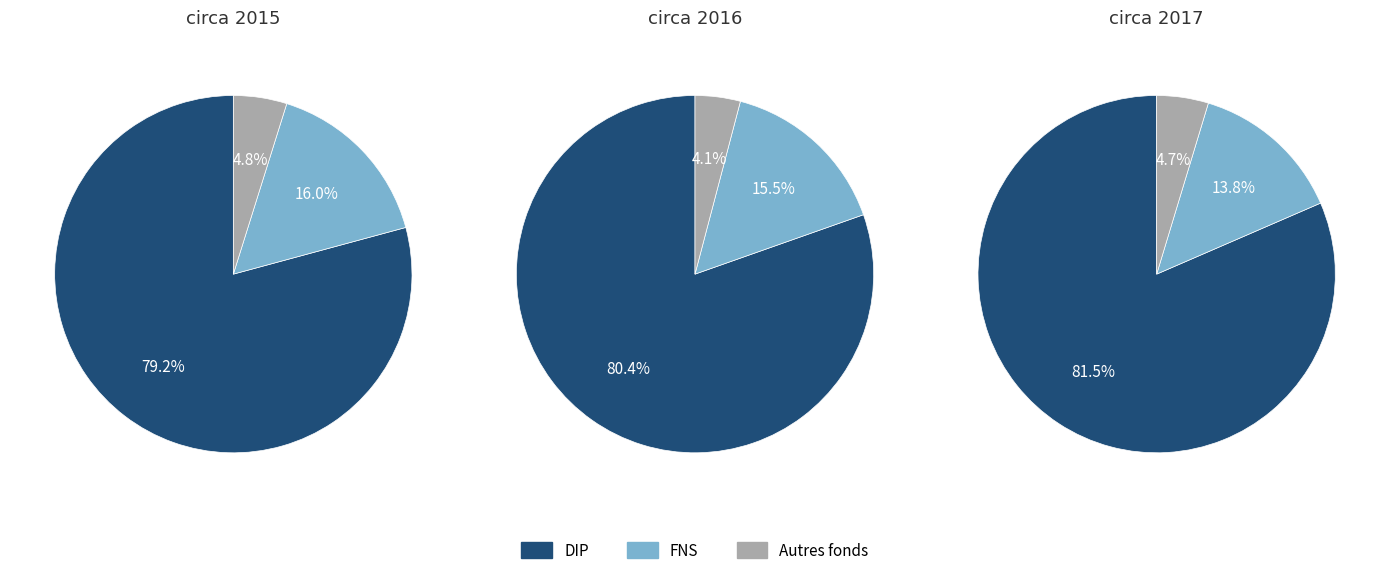

How many slices are in this pie chart?

3